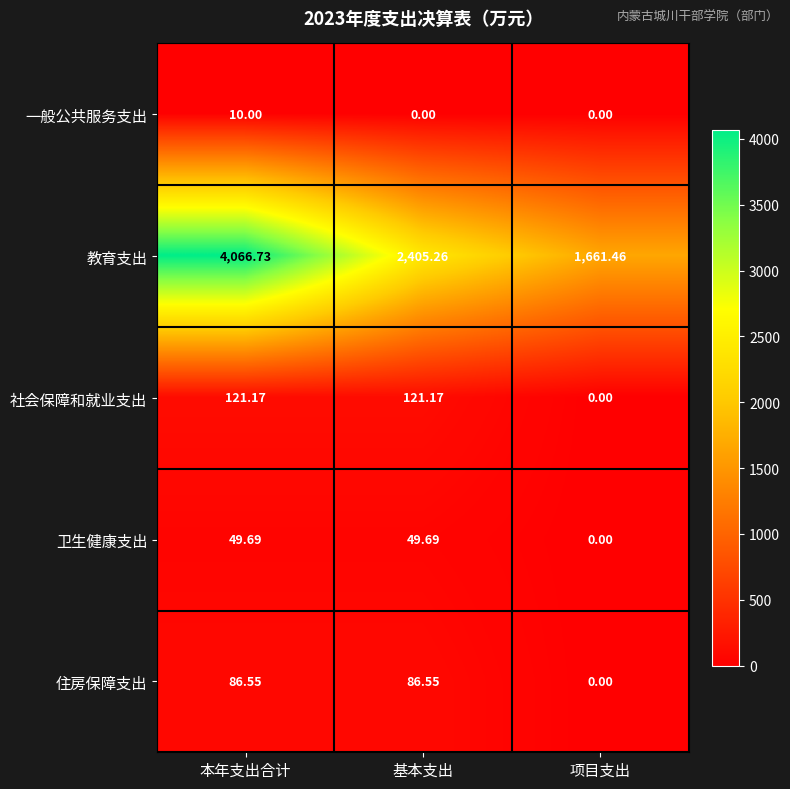

List the series in order of their peak value, lowest first.

一般公共服务支出, 卫生健康支出, 住房保障支出, 社会保障和就业支出, 教育支出